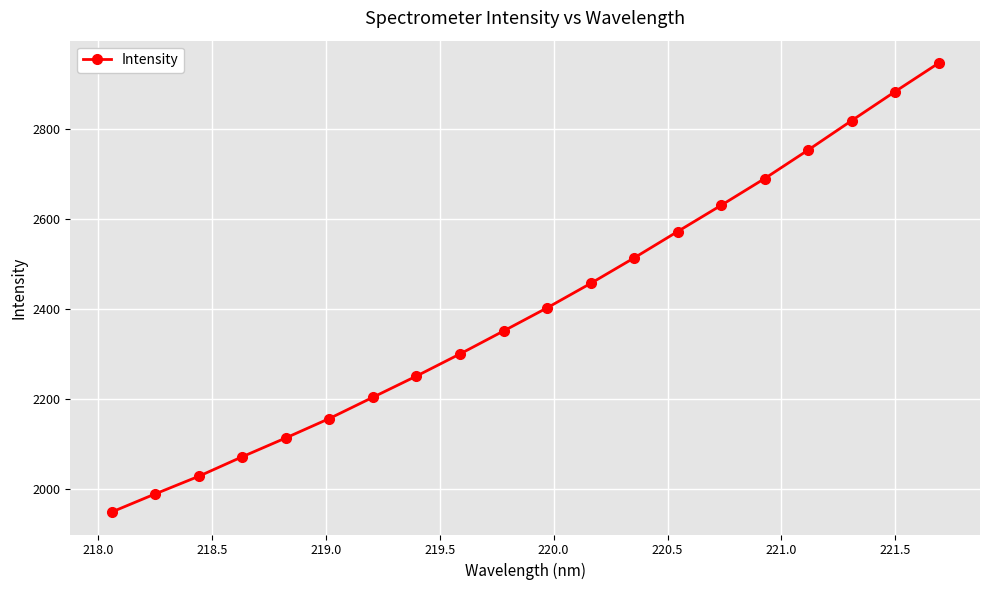

How many lines are shown in the chart?

1